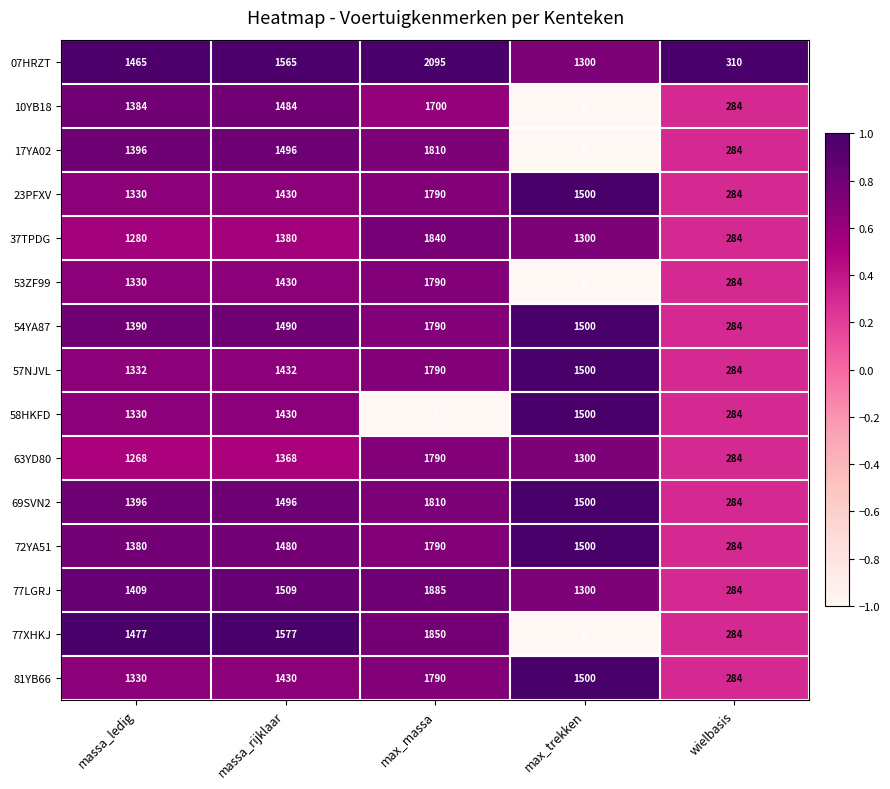

How many series are shown in this chart?

15